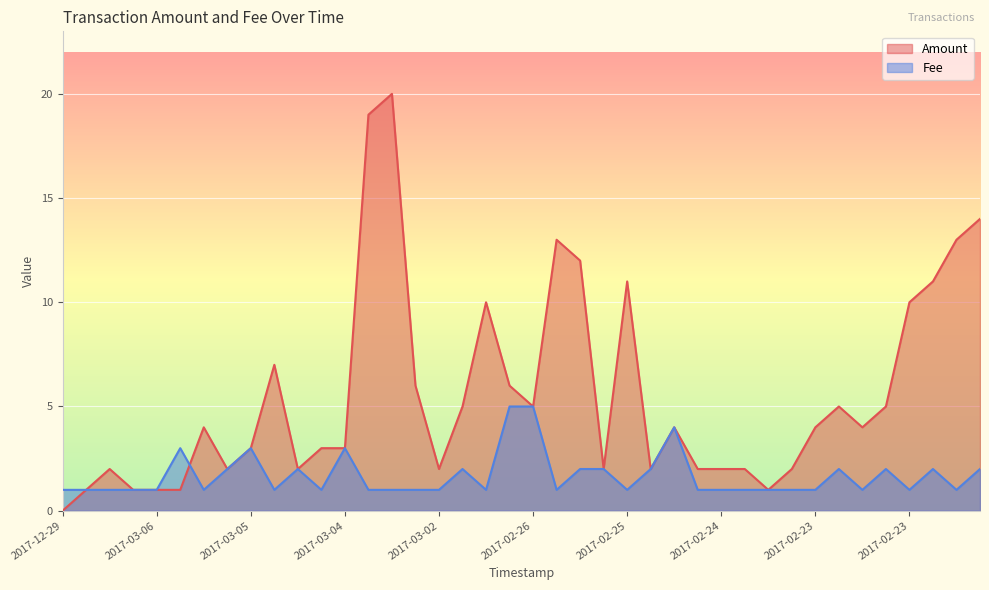

What is the label of the 14th point from the left?

2017-03-03